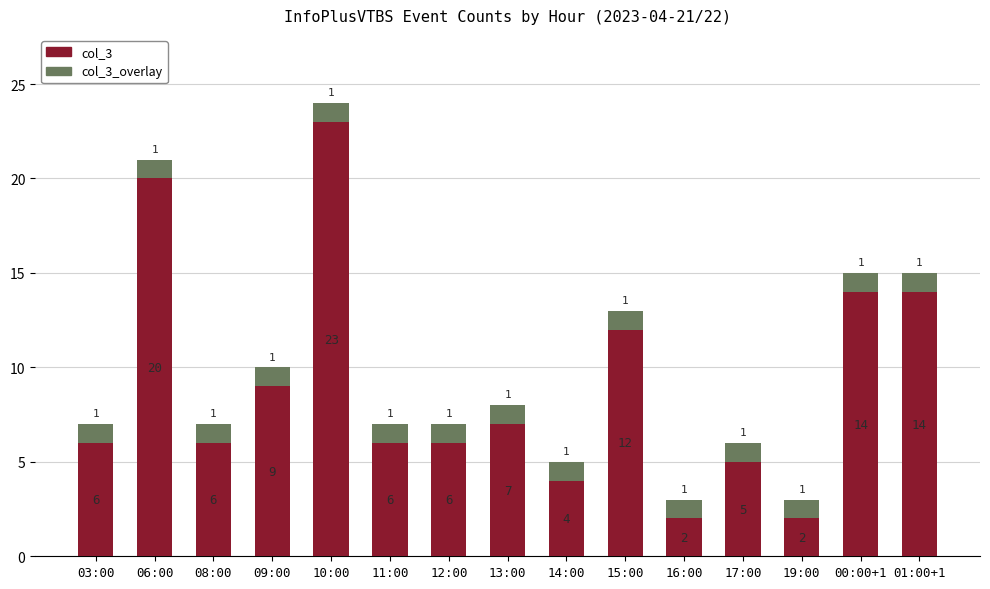

What is the approximate value of col_3 at 11:00, to the nearest 5?

5